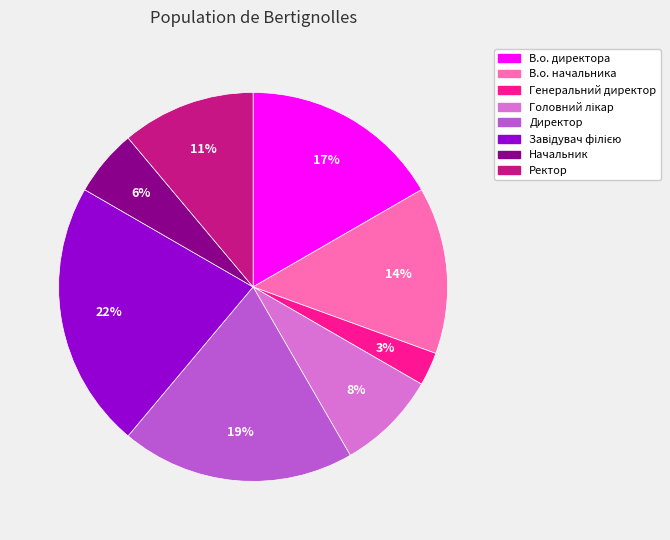

Is there a majority slice in this chart?

No